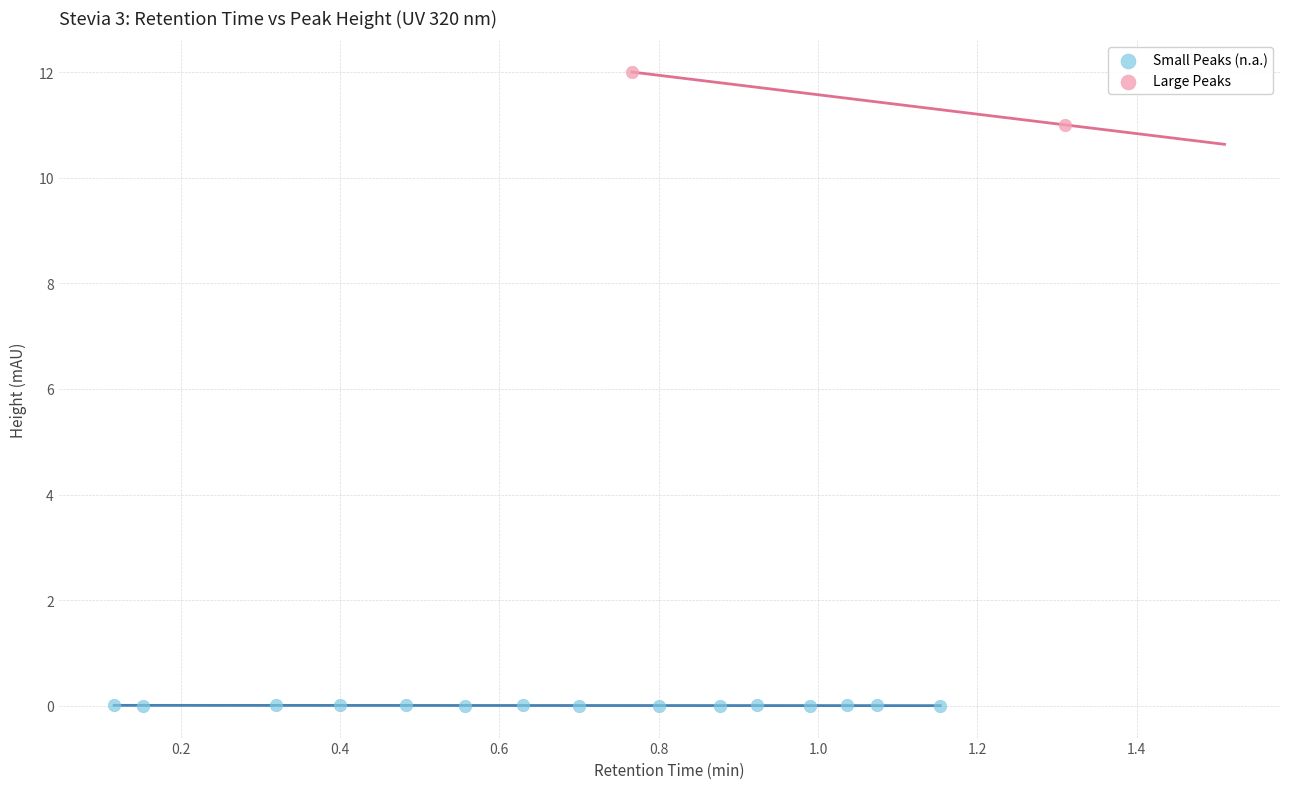

Which series has the largest Y range (max minus min)?

Large Peaks